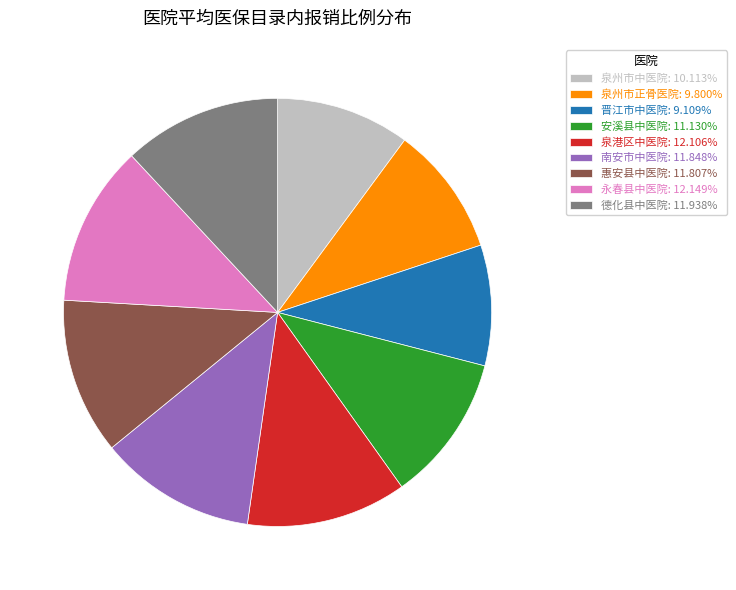

The 永春县中医院 slice represents 19% of the pie. True or false?

False